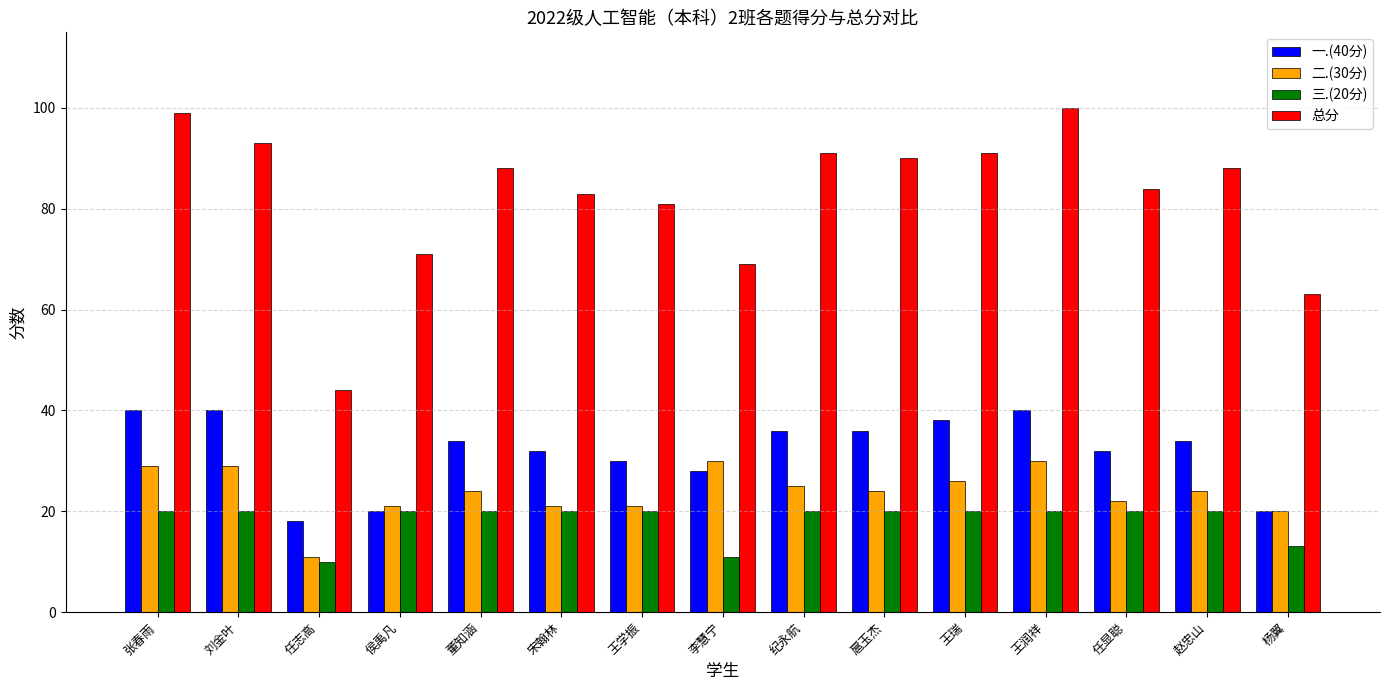

Reading left to right, list all the values displayed in this chart.

一.(40分): 张春雨=40	刘金叶=40	任志高=18	侯禹凡=20	董知涵=34	宋翰林=32	王学振=30	李慧宁=28	纪永航=36	扈玉杰=36	王瑞=38	王润祥=40	任显聪=32	赵忠山=34	杨翼=20
二.(30分): 张春雨=29	刘金叶=29	任志高=11	侯禹凡=21	董知涵=24	宋翰林=21	王学振=21	李慧宁=30	纪永航=25	扈玉杰=24	王瑞=26	王润祥=30	任显聪=22	赵忠山=24	杨翼=20
三.(20分): 张春雨=20	刘金叶=20	任志高=10	侯禹凡=20	董知涵=20	宋翰林=20	王学振=20	李慧宁=11	纪永航=20	扈玉杰=20	王瑞=20	王润祥=20	任显聪=20	赵忠山=20	杨翼=13
总分: 张春雨=99	刘金叶=93	任志高=44	侯禹凡=71	董知涵=88	宋翰林=83	王学振=81	李慧宁=69	纪永航=91	扈玉杰=90	王瑞=91	王润祥=100	任显聪=84	赵忠山=88	杨翼=63